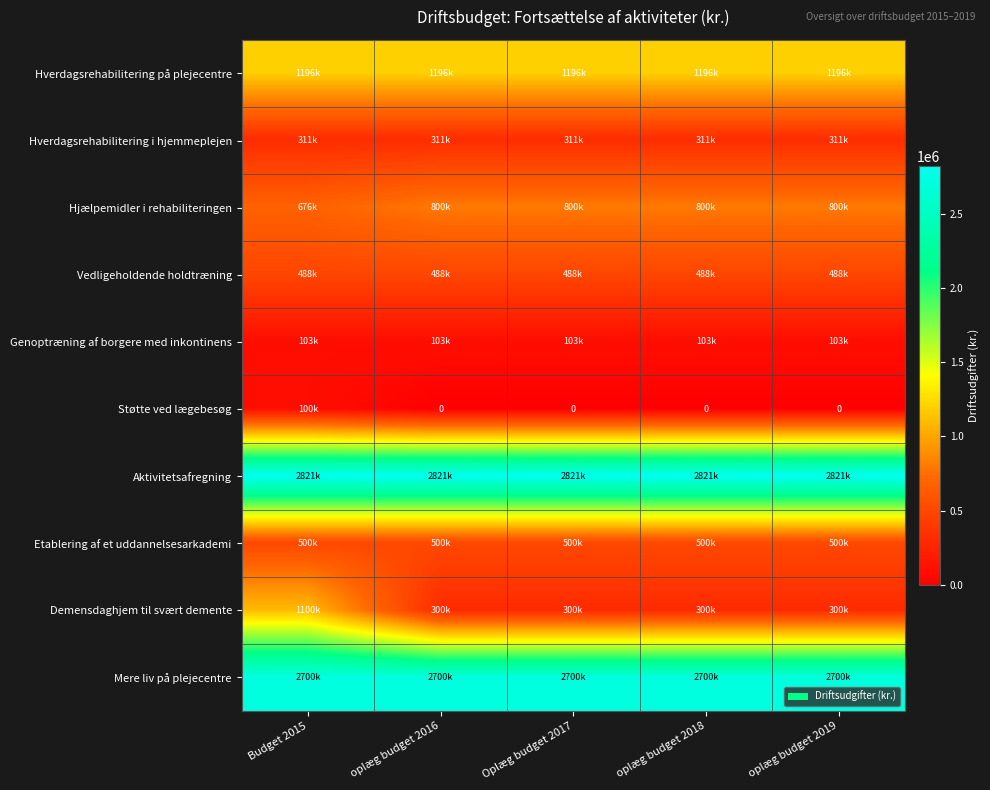

Read the Hjælpemidler i rehabiliteringen value at Oplæg budget 2017, to the nearest 100.

800000